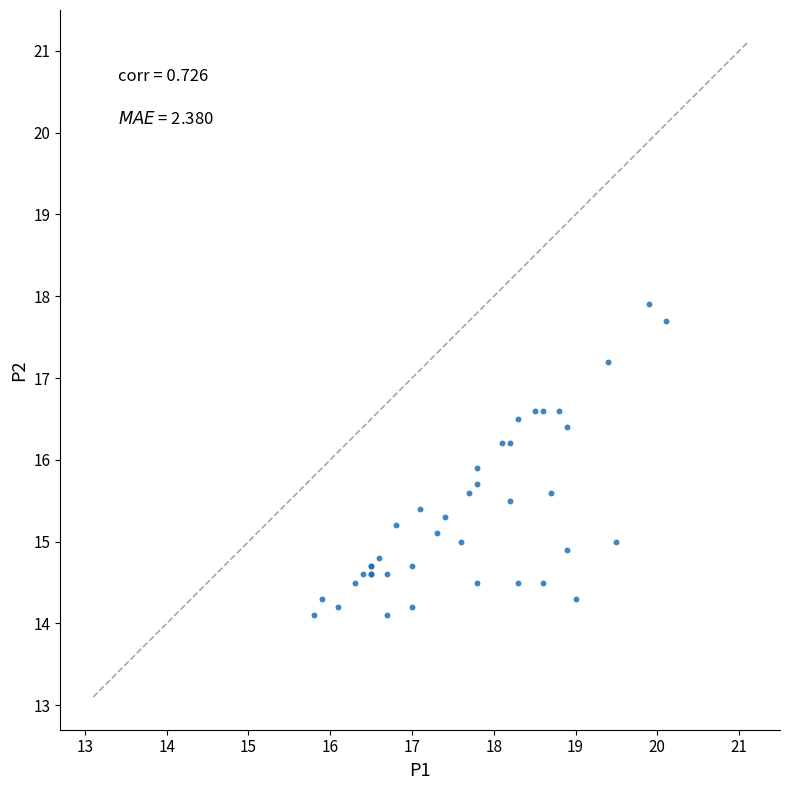

What Y value in the scatter plot is closest to 16?

15.9